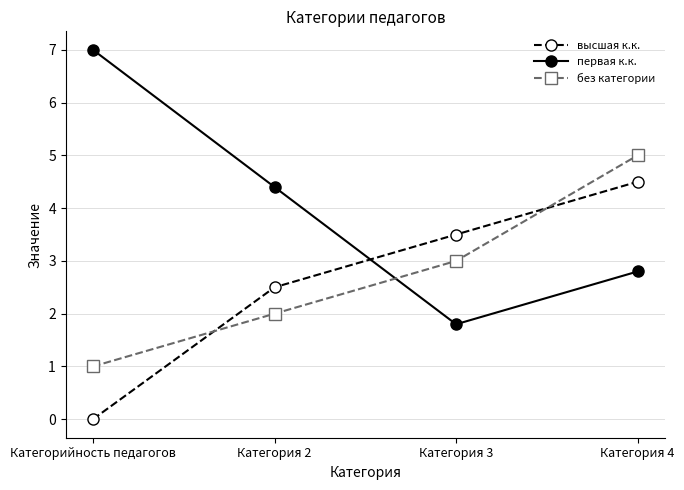

At which category is the sum across all series the highest?

Категория 4